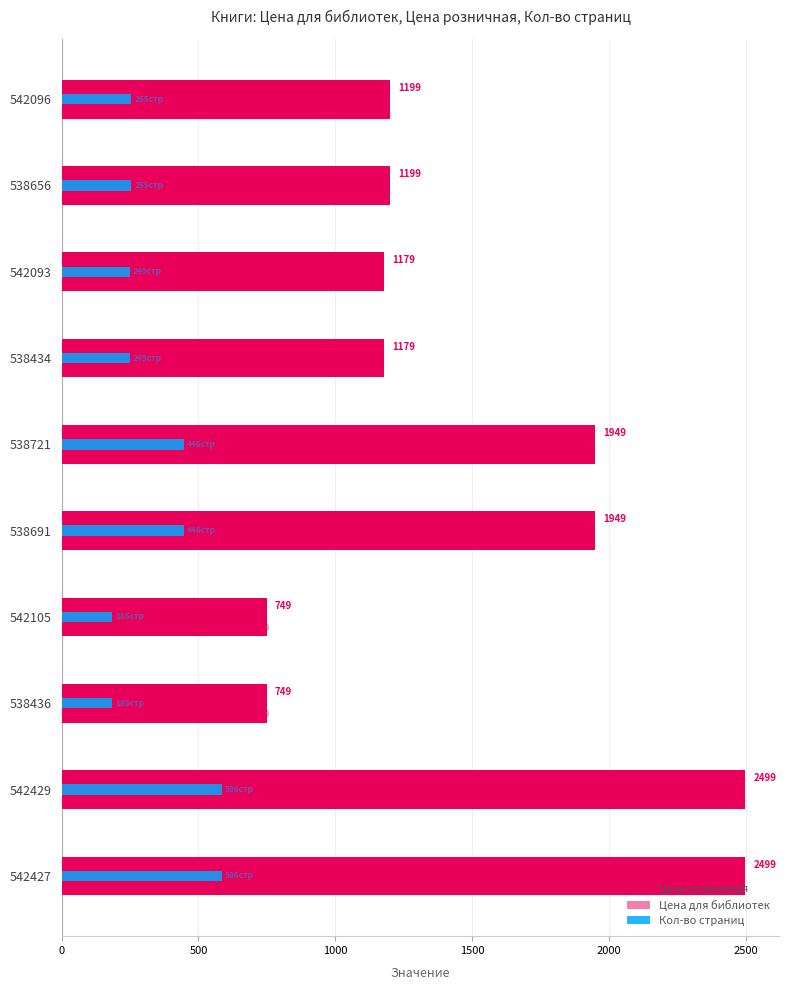

How many bars are there in each group?

3